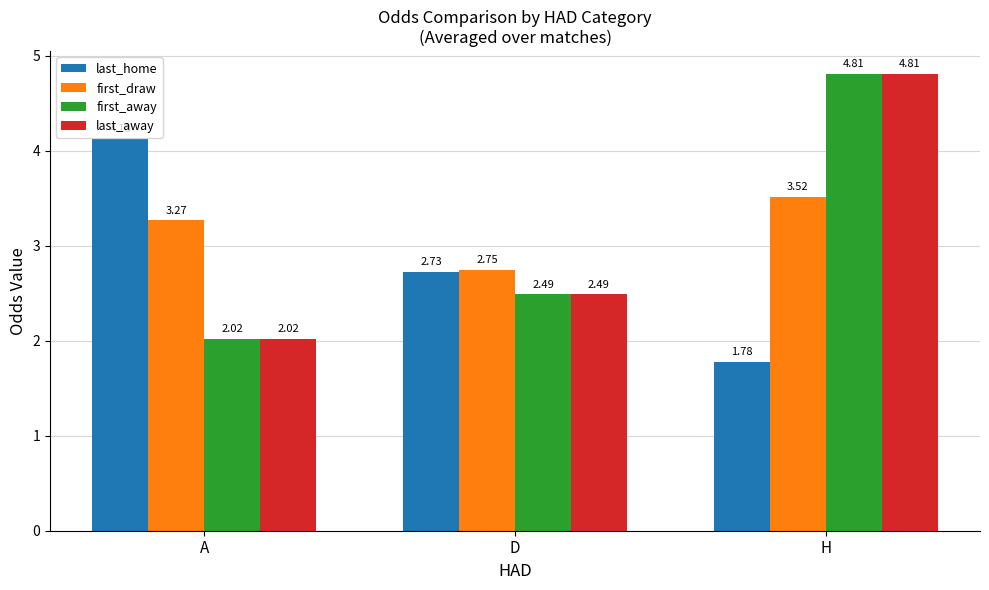

Rank the categories by first_away value from highest to lowest.

H, D, A